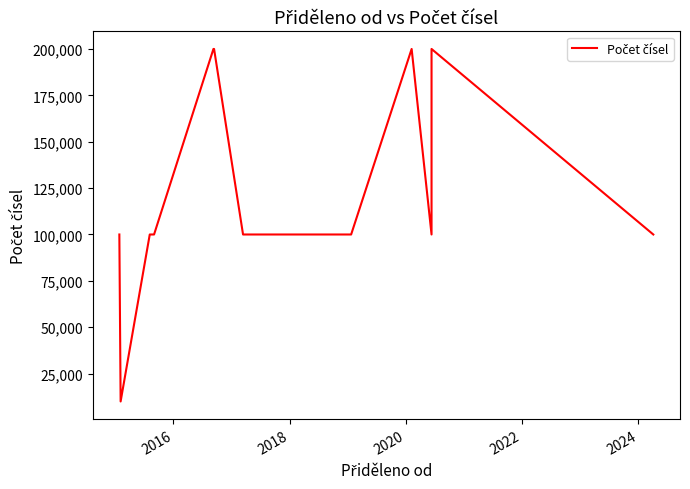

What is the average value?

115500